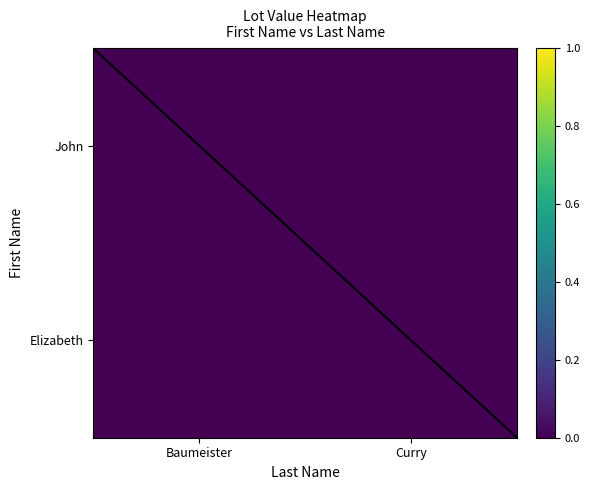

Is the value of John at Baumeister greater than the value of Elizabeth at Baumeister?

No